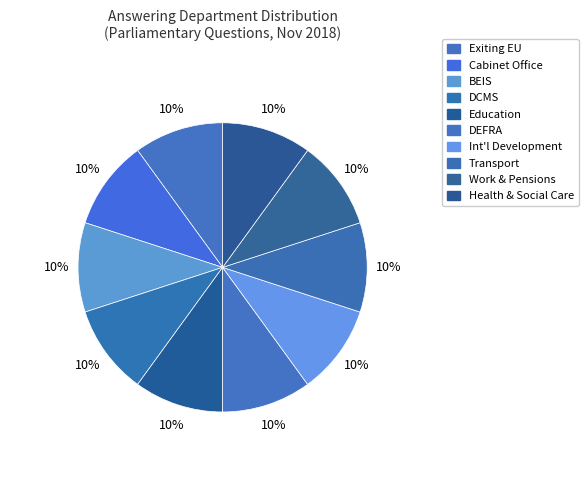

Count the number of slices in the pie.

10